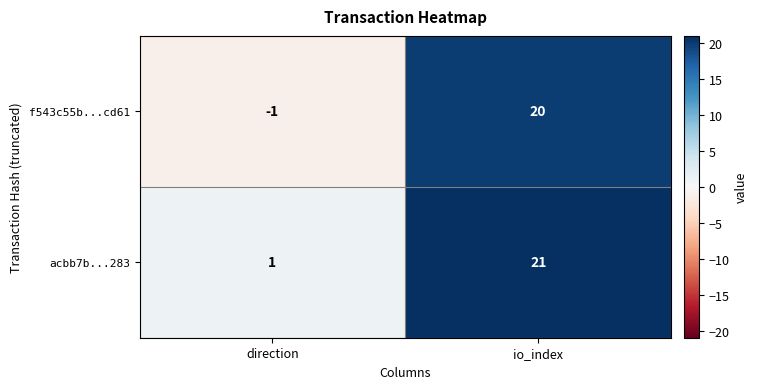

List the series in order of their overall mean, lowest first.

f543c55b...cd61, acbb7b...283